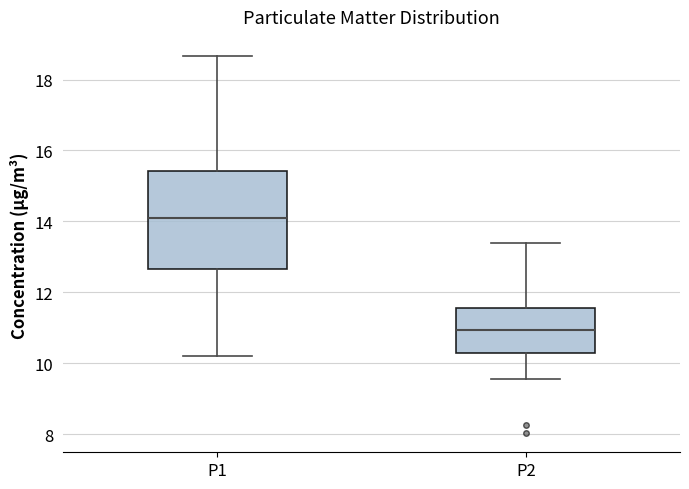

Which box's median line is the highest?

P1